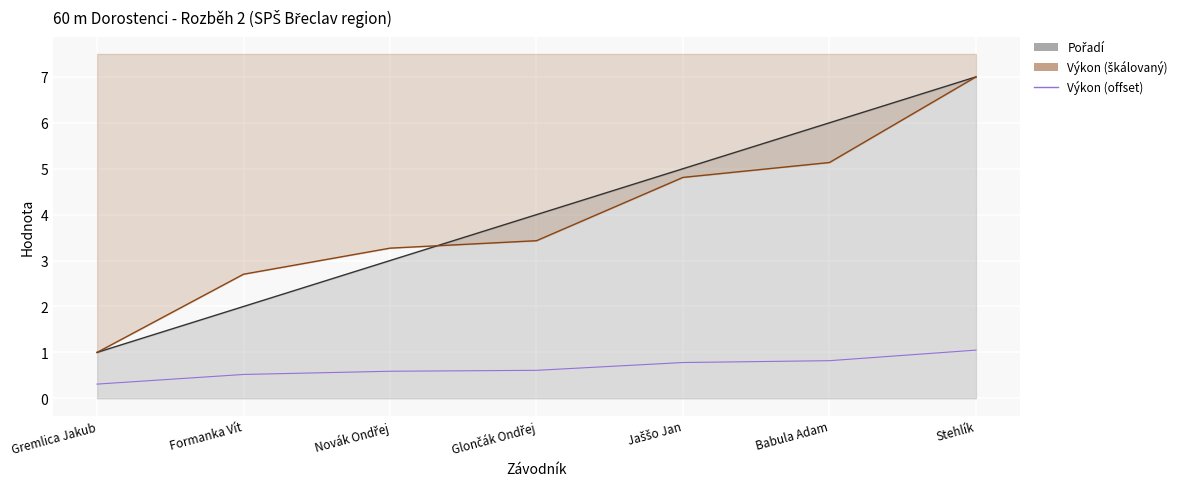

What is the label of the 4th point from the right?

Glončák Ondřej